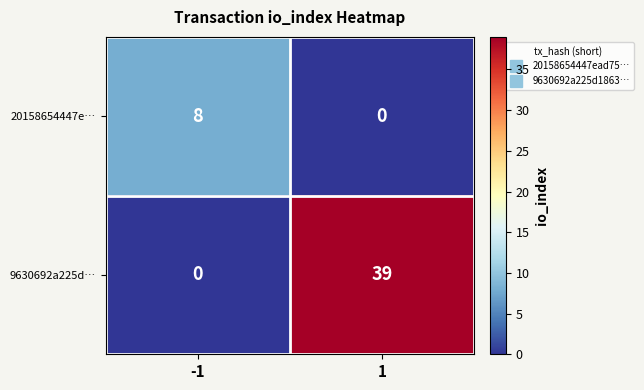

List the series in order of their peak value, lowest first.

20158654447e…, 9630692a225d…